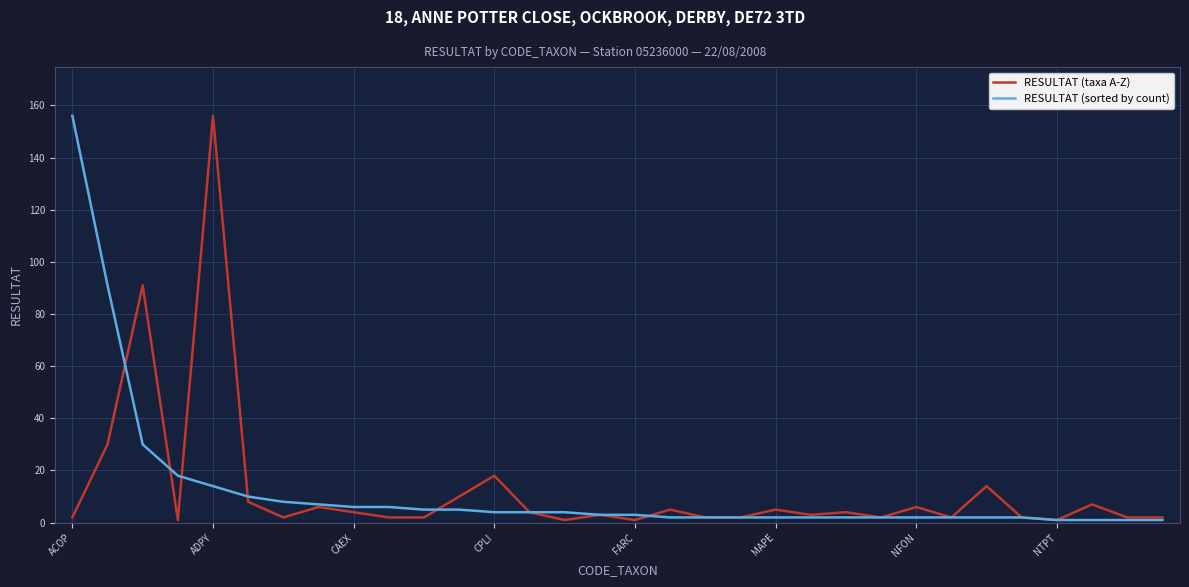

What is the maximum value shown in the chart?

156